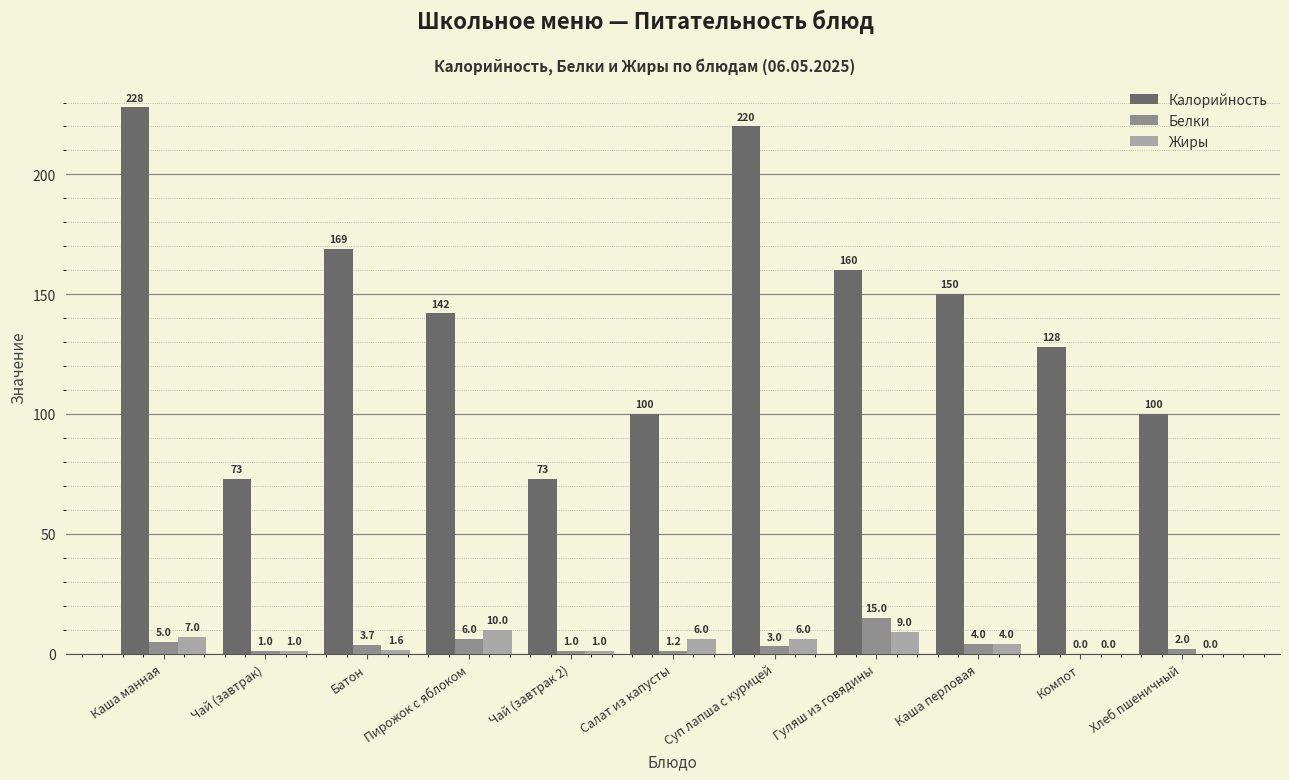

Between Пирожок с яблоком and Гуляш из говядины, which series saw the biggest shift?

Калорийность